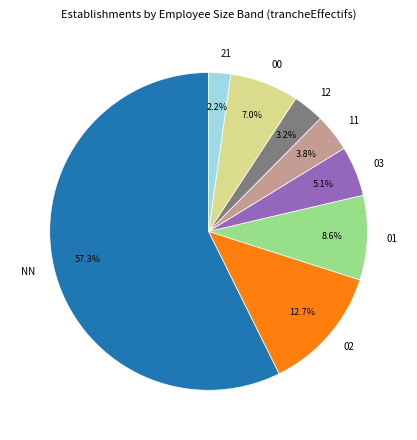

Between 11 and 12, which is larger?

11